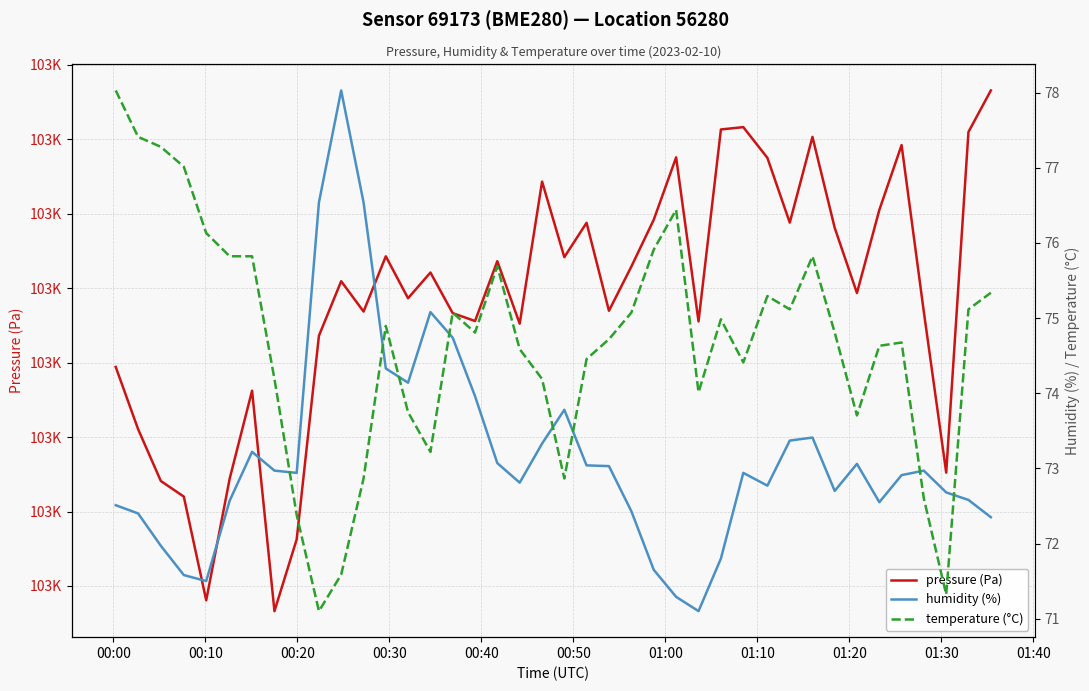

Is it true that pressure (Pa) equals 167812.2 at 14?

False